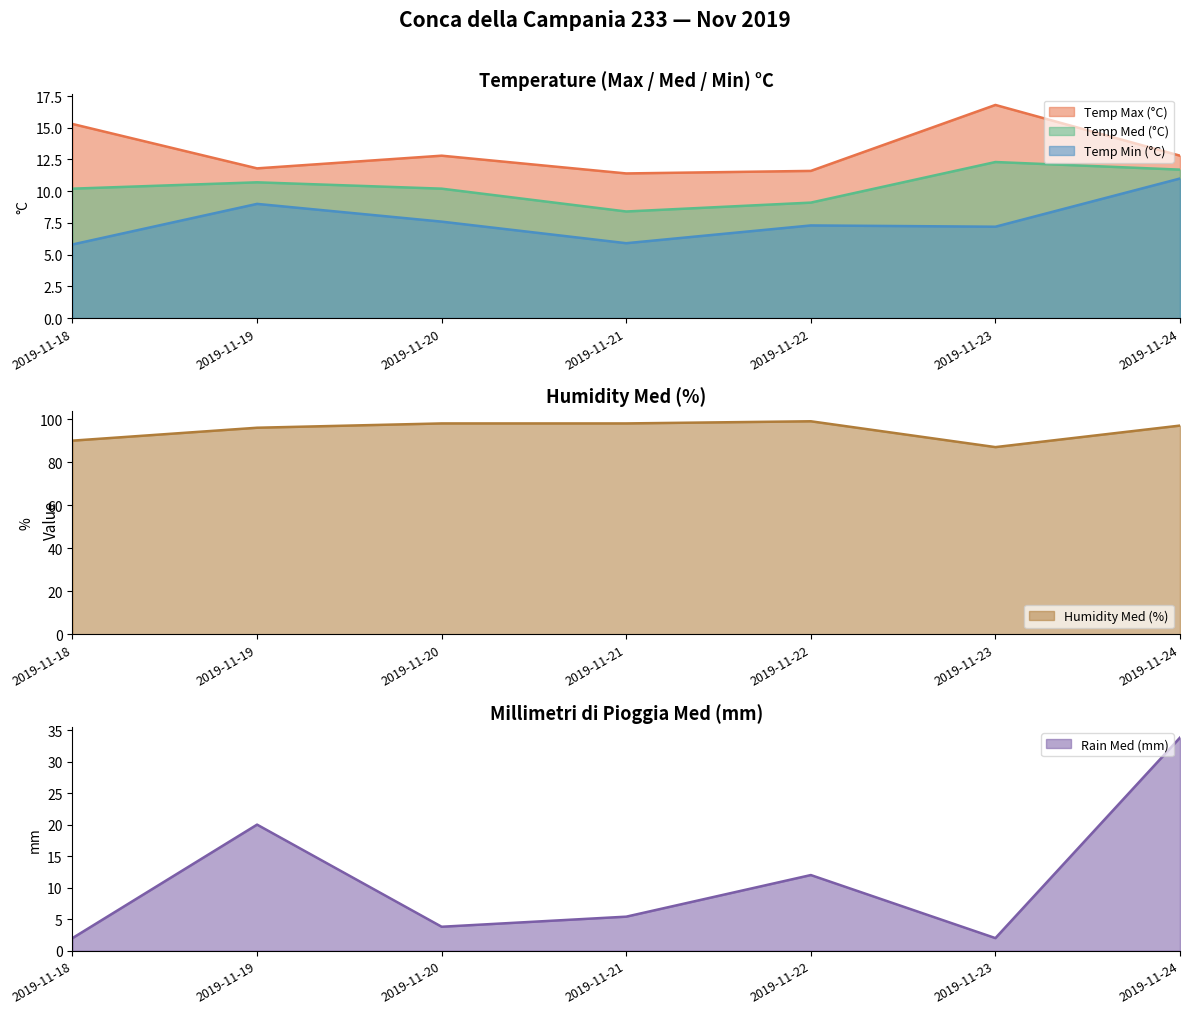

What are all the series names shown in the legend?

Temp Max (°C), Temp Med (°C), Temp Min (°C), Humidity Med (%), Rain Med (mm)